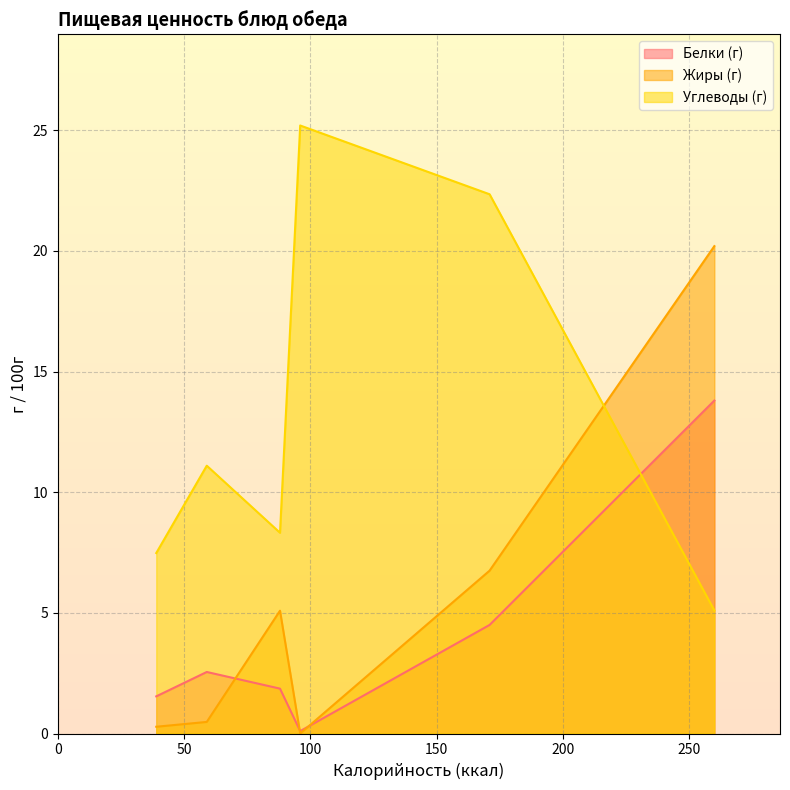

Reading left to right, list all the values displayed in this chart.

Белки (г): Щи из свежей капусты=1.9	Гуляш из мяса курицы=13.8	Каша гречневая вязкая=4.5	Апельсиновый напиток=0.1	Хлеб пшеничный=2.5	Хлеб дарницкий=1.5
Жиры (г): Щи из свежей капусты=5.1	Гуляш из мяса курицы=20.2	Каша гречневая вязкая=6.8	Апельсиновый напиток=0.0	Хлеб пшеничный=0.5	Хлеб дарницкий=0.3
Углеводы (г): Щи из свежей капусты=8.3	Гуляш из мяса курицы=5.1	Каша гречневая вязкая=22.4	Апельсиновый напиток=25.2	Хлеб пшеничный=11.1	Хлеб дарницкий=7.5